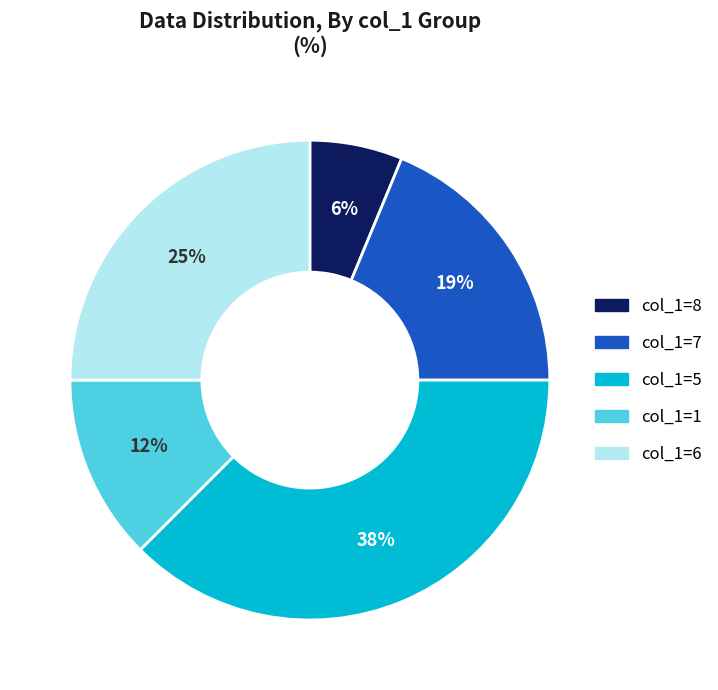

Does any single category account for the majority?

No